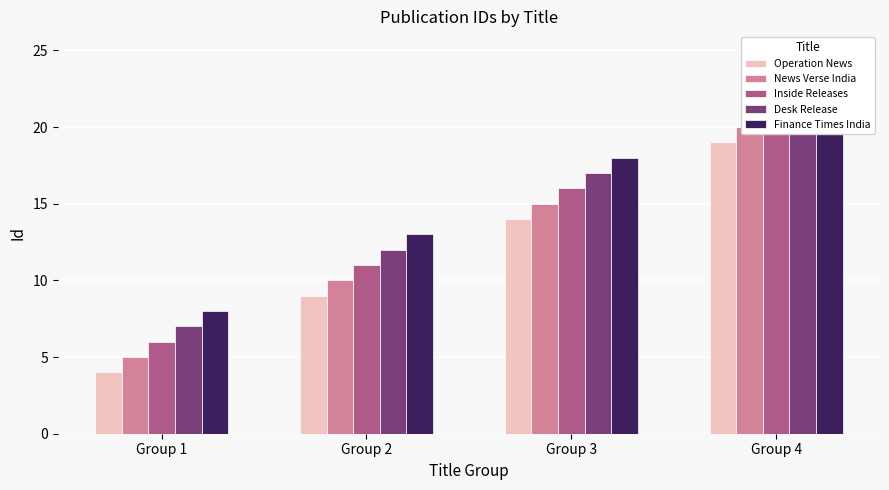

At which label does Operation News first exceed 14?

Group 4